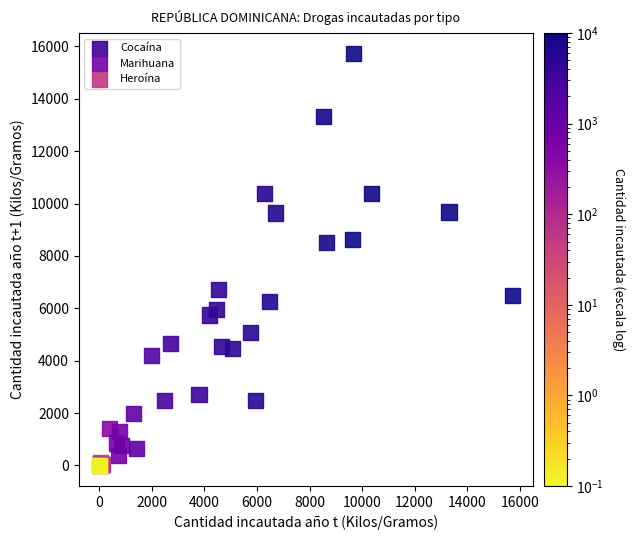

What are all the series names shown in the legend?

Cocaína, Marihuana, Heroína